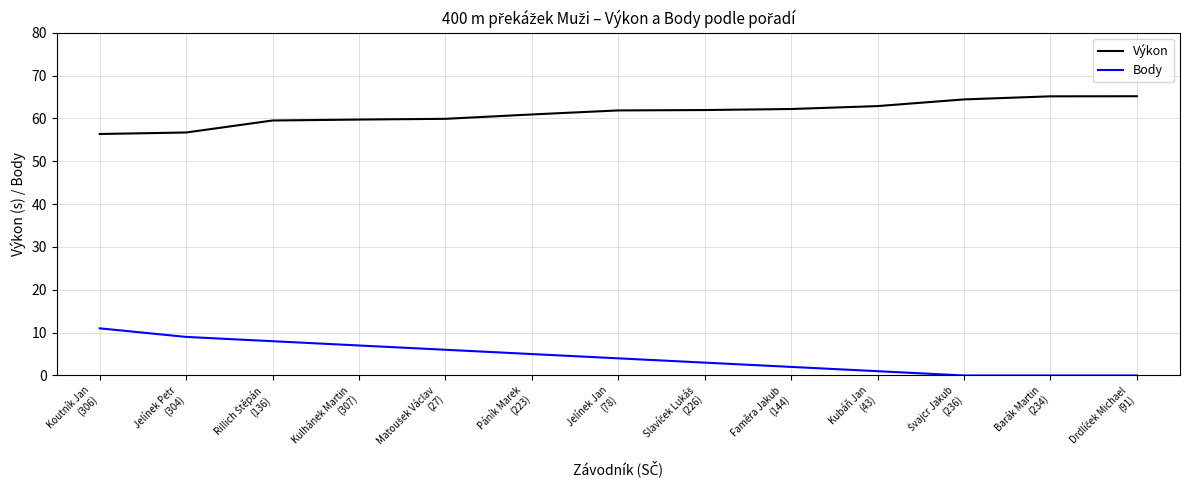

What is the minimum value for Výkon?

56.4